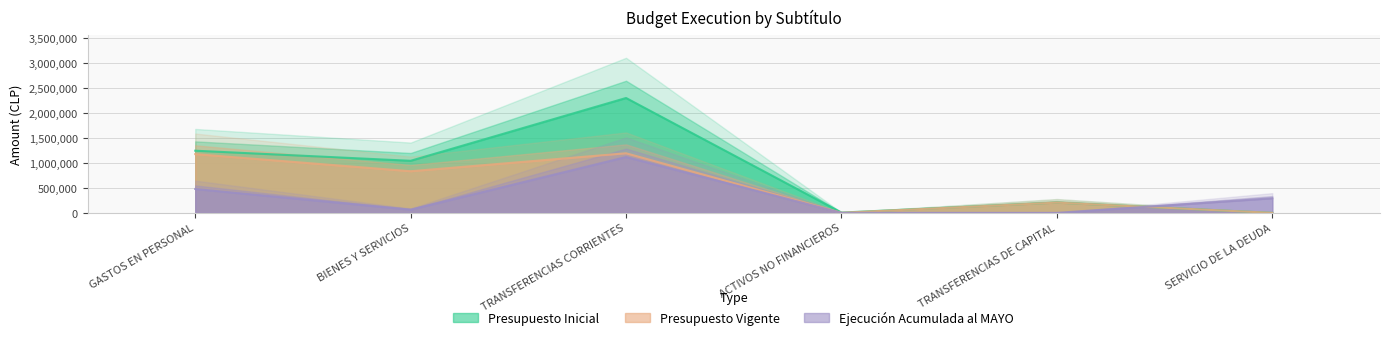

Between BIENES Y SERVICIOS and ACTIVOS NO FINANCIEROS, which series saw the biggest shift?

Presupuesto Inicial